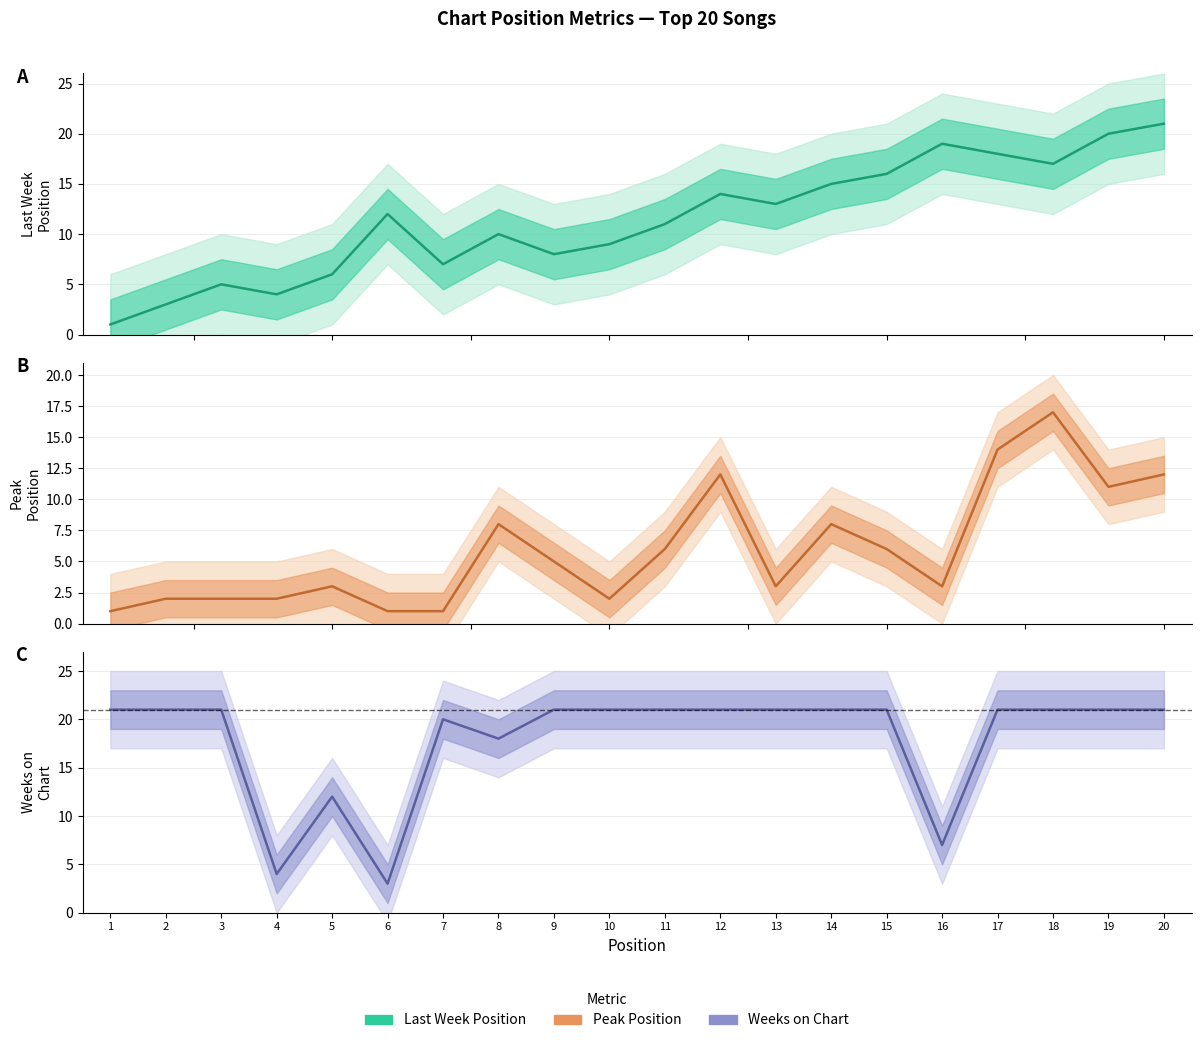

How many lines are shown in the chart?

3